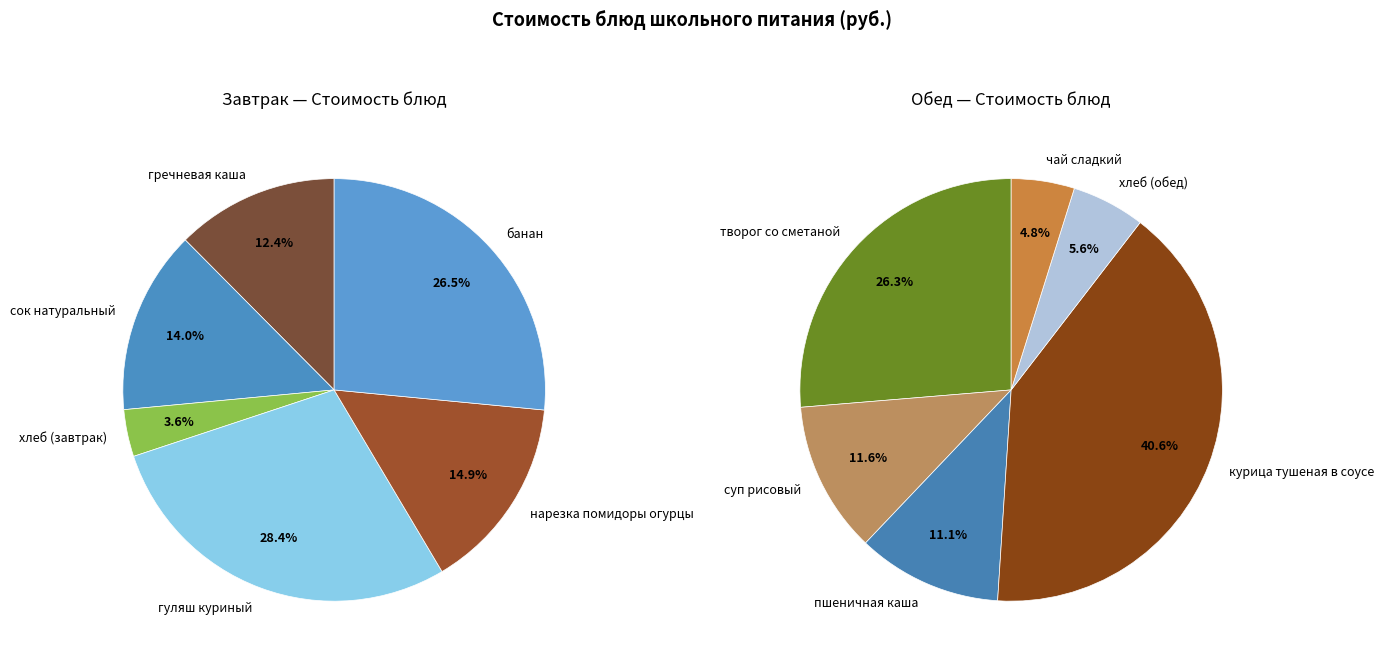

What is the largest slice in the pie chart?

курица тушеная в соусе